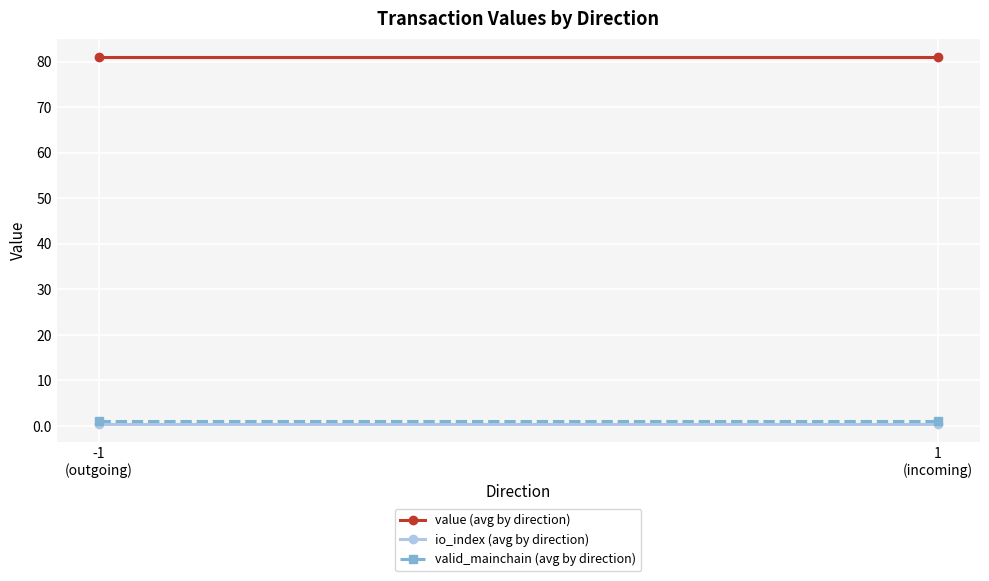

The value of io_index (avg by direction) at 1
(incoming) is 0.5. True or false?

True